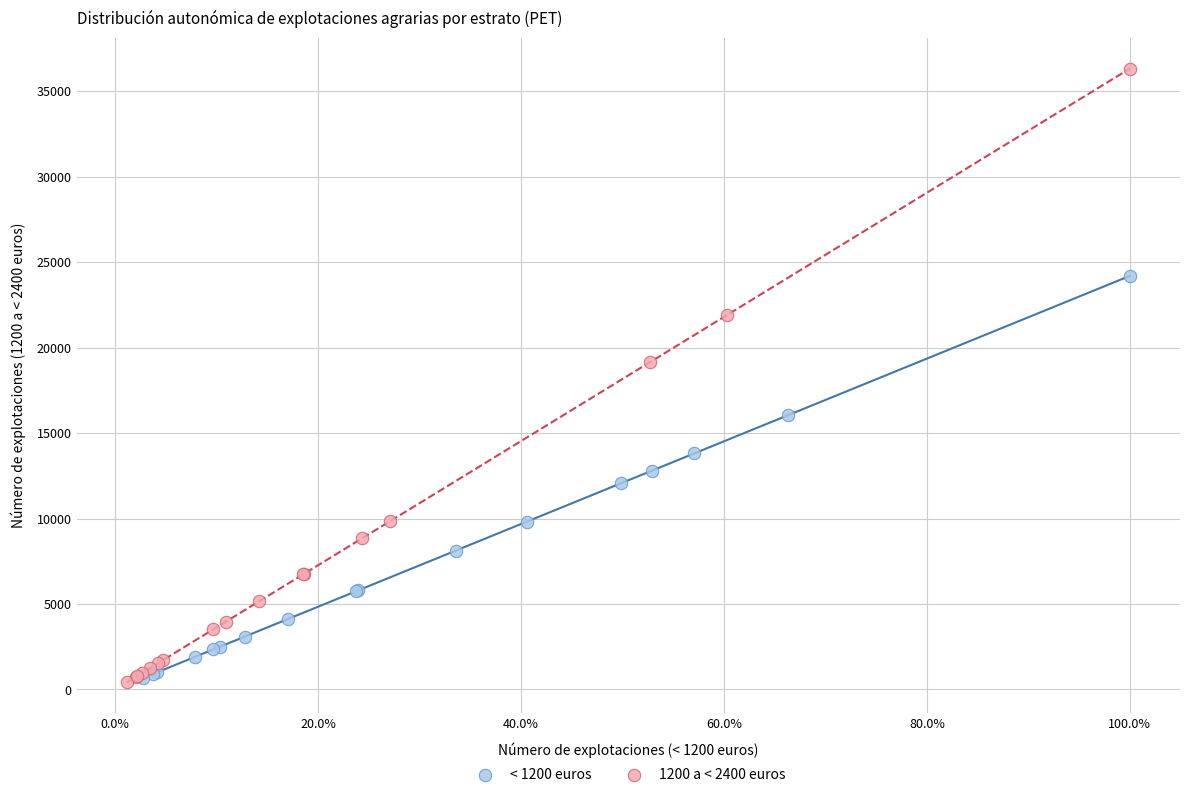

Which series reaches the maximum Y coordinate?

1200 a < 2400 euros